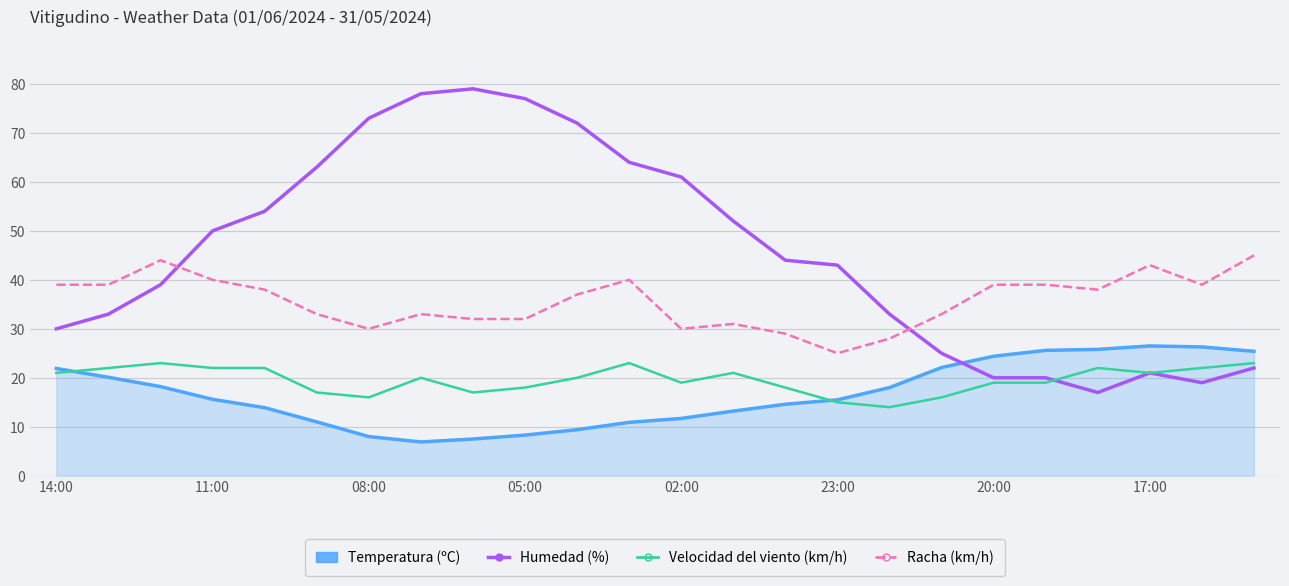

What is the smallest value displayed?

6.9